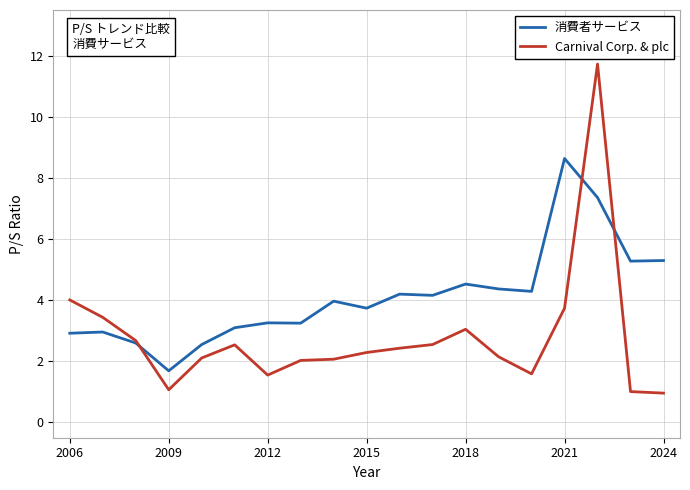

List the series in order of their peak value, highest first.

Carnival Corp. & plc, 消費者サービス